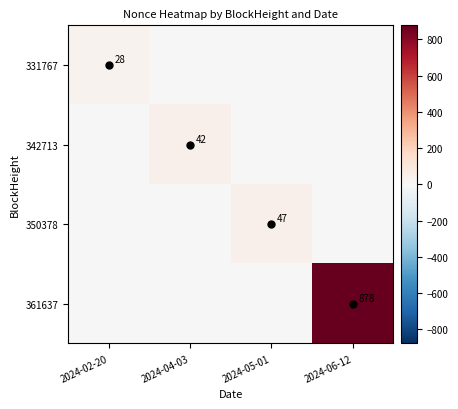

At 2024-05-01, list the series in order from smallest to largest.

331767, 342713, 361637, 350378